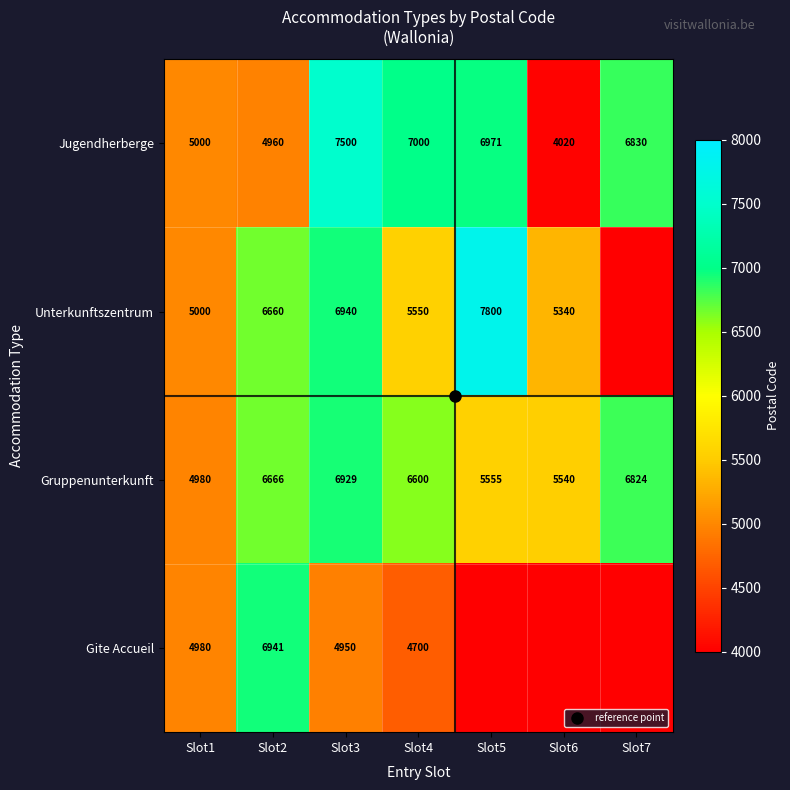

How many series are shown in this chart?

4